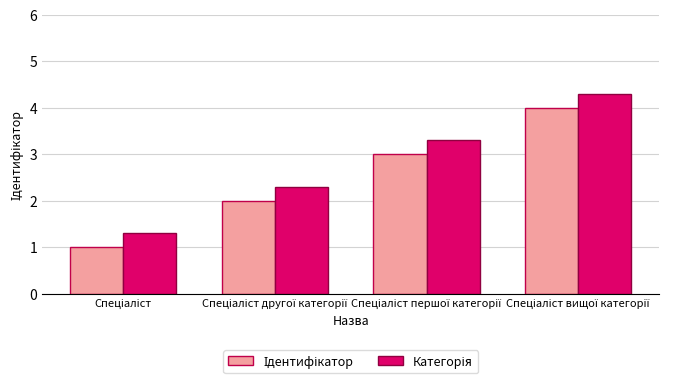

How many bars are there in total?

8